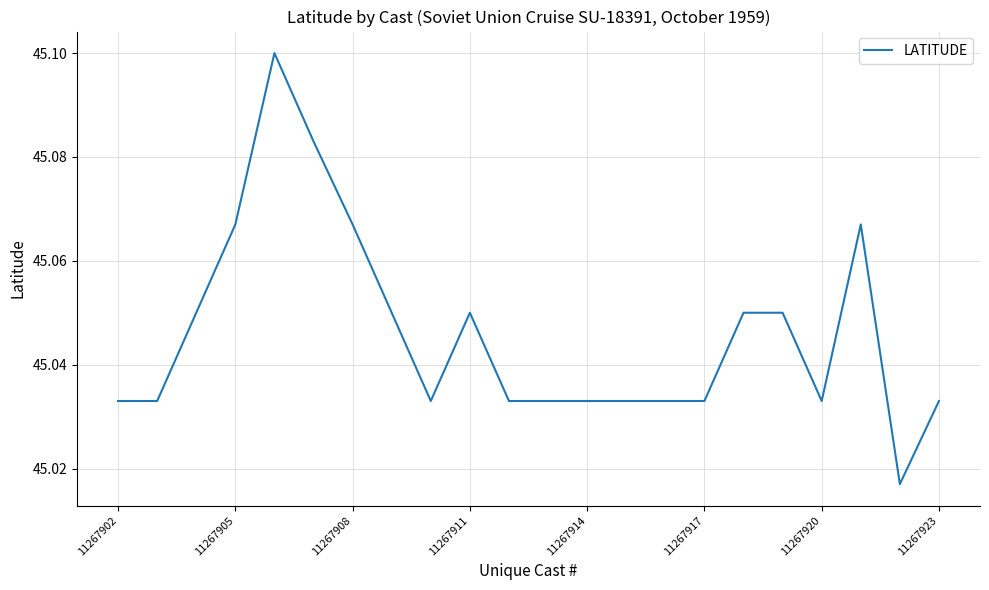

Does the chart display data point markers on the line(s)?

No